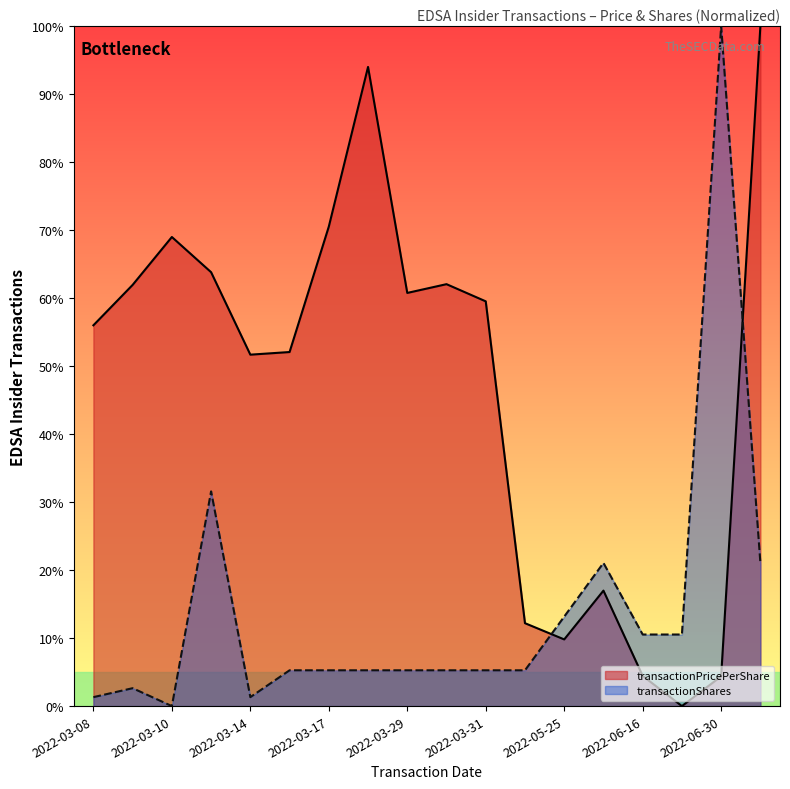

Reading left to right, transcribe all the data shown in this chart.

transactionPricePerShare: 2022-03-08=0.6	2022-03-09=0.6	2022-03-10=0.7	2022-03-11=0.6	2022-03-14=0.5	2022-03-15=0.5	2022-03-17=0.7	2022-03-18=0.9	2022-03-29=0.6	2022-03-30=0.6	2022-03-31=0.6	2022-05-24=0.1	2022-05-25=0.1	2022-05-27=0.2	2022-06-16=0.0	2022-06-29=0.0	2022-06-30=0.0	2024-03-25=1.0
transactionShares: 2022-03-08=0.0	2022-03-09=0.0	2022-03-10=0.0	2022-03-11=0.3	2022-03-14=0.0	2022-03-15=0.1	2022-03-17=0.1	2022-03-18=0.1	2022-03-29=0.1	2022-03-30=0.1	2022-03-31=0.1	2022-05-24=0.1	2022-05-25=0.1	2022-05-27=0.2	2022-06-16=0.1	2022-06-29=0.1	2022-06-30=1.0	2024-03-25=0.2